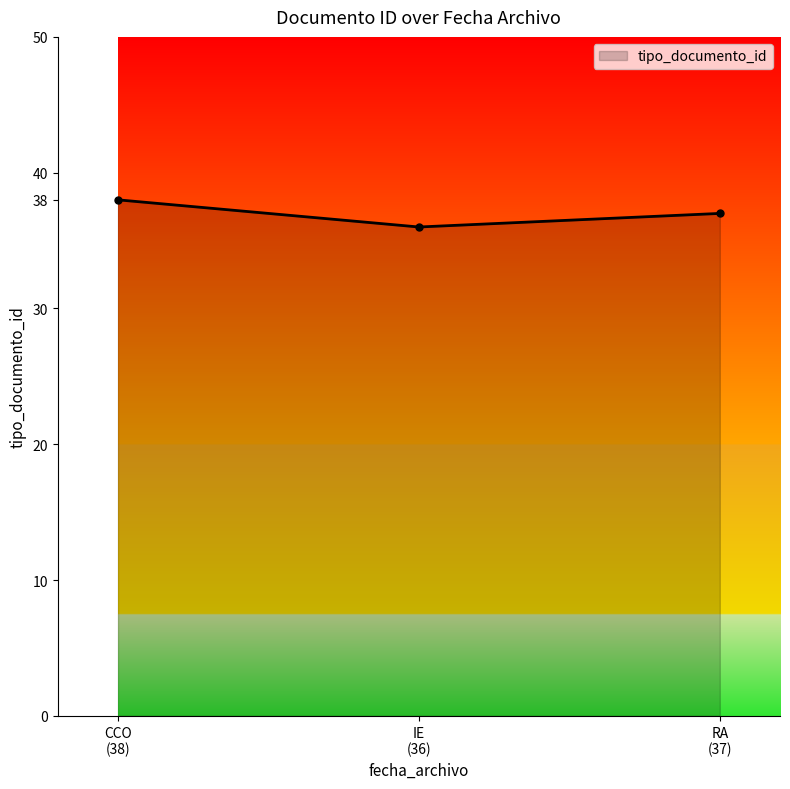

How many categories are shown in the chart?

3